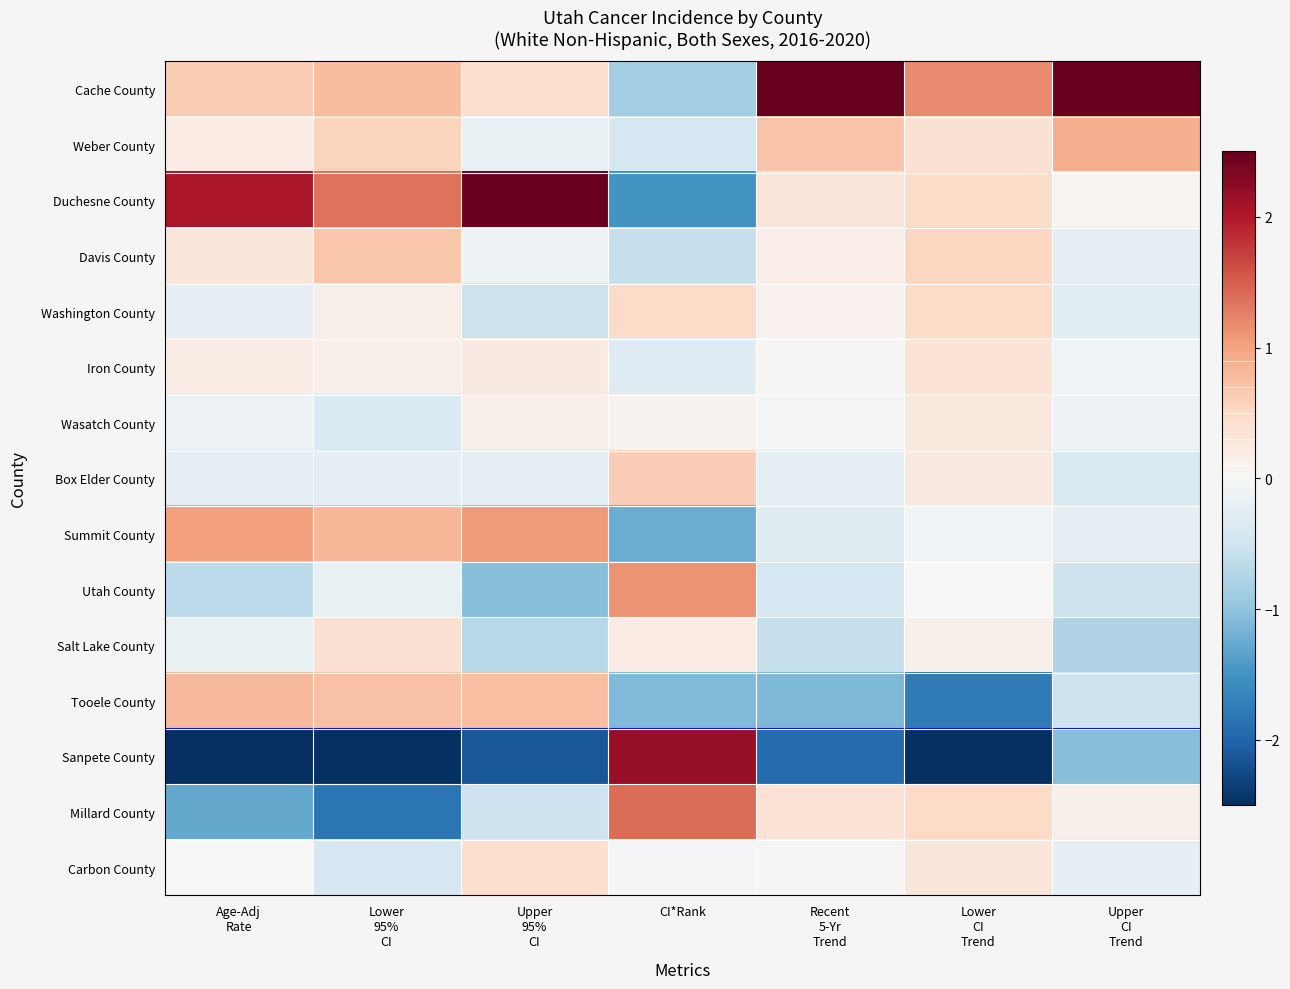

Reading left to right, list all the values displayed in this chart.

Cache County: Age-Adj
Rate=0.6	Lower
95%
CI=0.8	Upper
95%
CI=0.4	CI*Rank=-0.8	Recent
5-Yr
Trend=2.9	Lower
CI
Trend=1.2	Upper
CI
Trend=3.4
Weber County: Age-Adj
Rate=0.2	Lower
95%
CI=0.6	Upper
95%
CI=-0.2	CI*Rank=-0.4	Recent
5-Yr
Trend=0.7	Lower
CI
Trend=0.4	Upper
CI
Trend=0.9
Duchesne County: Age-Adj
Rate=2.0	Lower
95%
CI=1.4	Upper
95%
CI=2.5	CI*Rank=-1.5	Recent
5-Yr
Trend=0.3	Lower
CI
Trend=0.5	Upper
CI
Trend=0.1
Davis County: Age-Adj
Rate=0.3	Lower
95%
CI=0.7	Upper
95%
CI=-0.1	CI*Rank=-0.6	Recent
5-Yr
Trend=0.2	Lower
CI
Trend=0.5	Upper
CI
Trend=-0.2
Washington County: Age-Adj
Rate=-0.2	Lower
95%
CI=0.1	Upper
95%
CI=-0.5	CI*Rank=0.5	Recent
5-Yr
Trend=0.1	Lower
CI
Trend=0.5	Upper
CI
Trend=-0.3
Iron County: Age-Adj
Rate=0.2	Lower
95%
CI=0.1	Upper
95%
CI=0.2	CI*Rank=-0.3	Recent
5-Yr
Trend=0.0	Lower
CI
Trend=0.3	Upper
CI
Trend=-0.1
Wasatch County: Age-Adj
Rate=-0.1	Lower
95%
CI=-0.4	Upper
95%
CI=0.1	CI*Rank=0.1	Recent
5-Yr
Trend=-0.0	Lower
CI
Trend=0.3	Upper
CI
Trend=-0.2
Box Elder County: Age-Adj
Rate=-0.2	Lower
95%
CI=-0.2	Upper
95%
CI=-0.2	CI*Rank=0.6	Recent
5-Yr
Trend=-0.2	Lower
CI
Trend=0.2	Upper
CI
Trend=-0.4
Summit County: Age-Adj
Rate=1.0	Lower
95%
CI=0.8	Upper
95%
CI=1.1	CI*Rank=-1.2	Recent
5-Yr
Trend=-0.3	Lower
CI
Trend=-0.1	Upper
CI
Trend=-0.2
Utah County: Age-Adj
Rate=-0.7	Lower
95%
CI=-0.2	Upper
95%
CI=-1.1	CI*Rank=1.1	Recent
5-Yr
Trend=-0.4	Lower
CI
Trend=0.0	Upper
CI
Trend=-0.5
Salt Lake County: Age-Adj
Rate=-0.2	Lower
95%
CI=0.4	Upper
95%
CI=-0.7	CI*Rank=0.2	Recent
5-Yr
Trend=-0.6	Lower
CI
Trend=0.1	Upper
CI
Trend=-0.8
Tooele County: Age-Adj
Rate=0.8	Lower
95%
CI=0.7	Upper
95%
CI=0.8	CI*Rank=-1.1	Recent
5-Yr
Trend=-1.1	Lower
CI
Trend=-1.8	Upper
CI
Trend=-0.5
Sanpete County: Age-Adj
Rate=-2.5	Lower
95%
CI=-2.6	Upper
95%
CI=-2.1	CI*Rank=2.2	Recent
5-Yr
Trend=-1.9	Lower
CI
Trend=-3.0	Upper
CI
Trend=-1.1
Millard County: Age-Adj
Rate=-1.3	Lower
95%
CI=-1.8	Upper
95%
CI=-0.5	CI*Rank=1.4	Recent
5-Yr
Trend=0.4	Lower
CI
Trend=0.5	Upper
CI
Trend=0.1
Carbon County: Age-Adj
Rate=-0.0	Lower
95%
CI=-0.4	Upper
95%
CI=0.4	CI*Rank=-0.1	Recent
5-Yr
Trend=0.0	Lower
CI
Trend=0.3	Upper
CI
Trend=-0.2